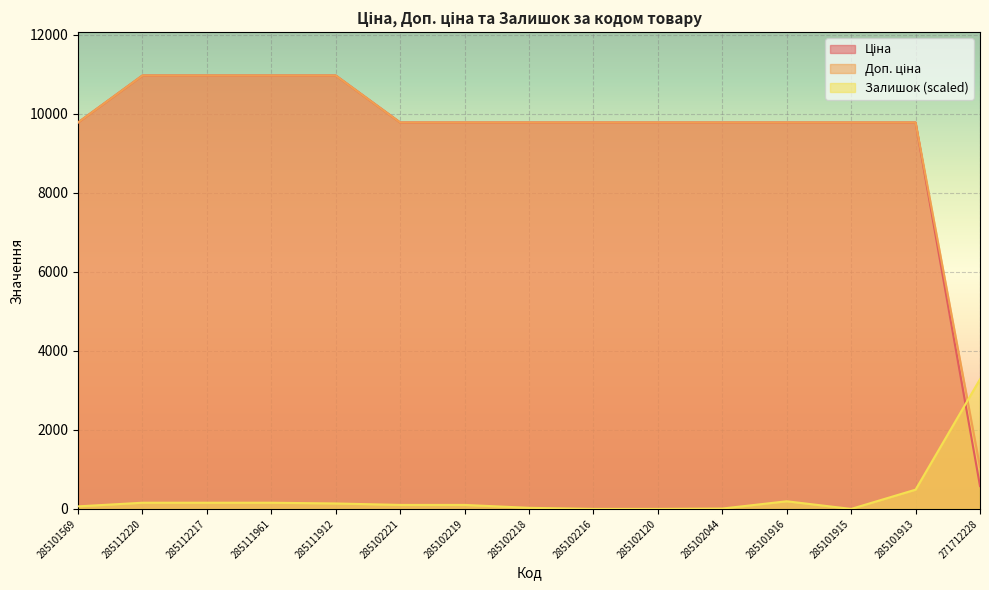

At which label does Доп. ціна reach its peak?

285112220